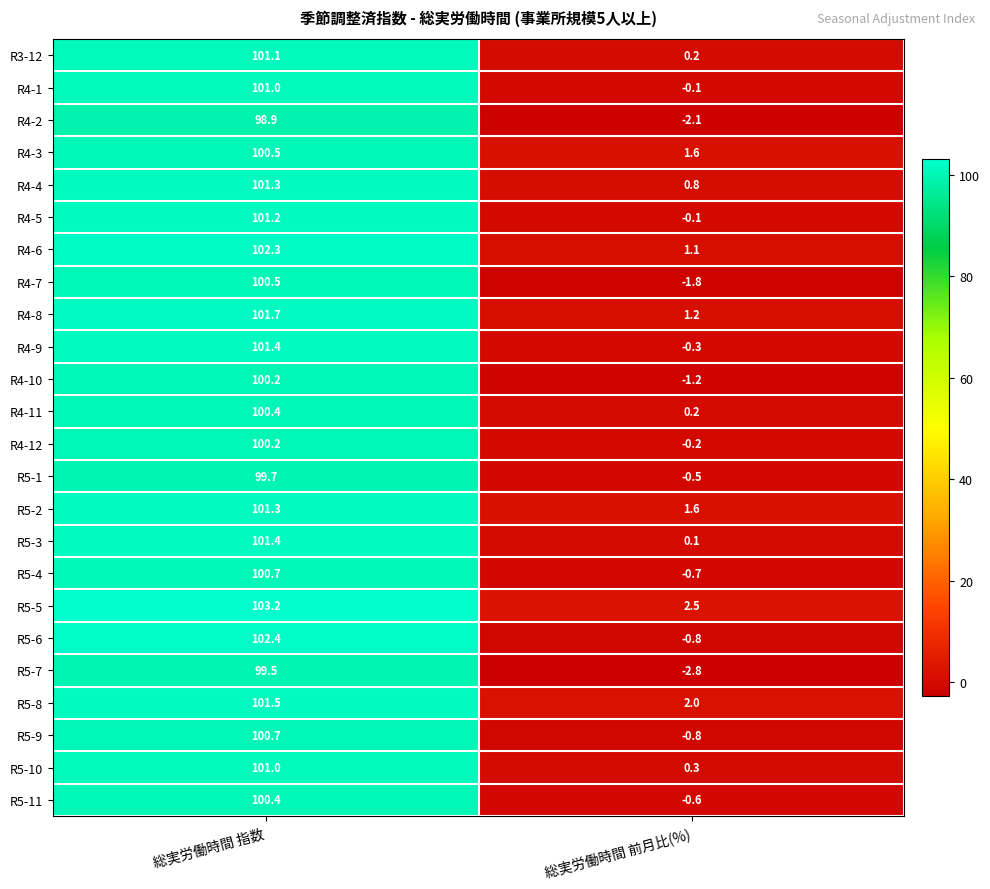

The value of R5-8 at 総実労働時間 前月比(%) is 0.5. True or false?

False